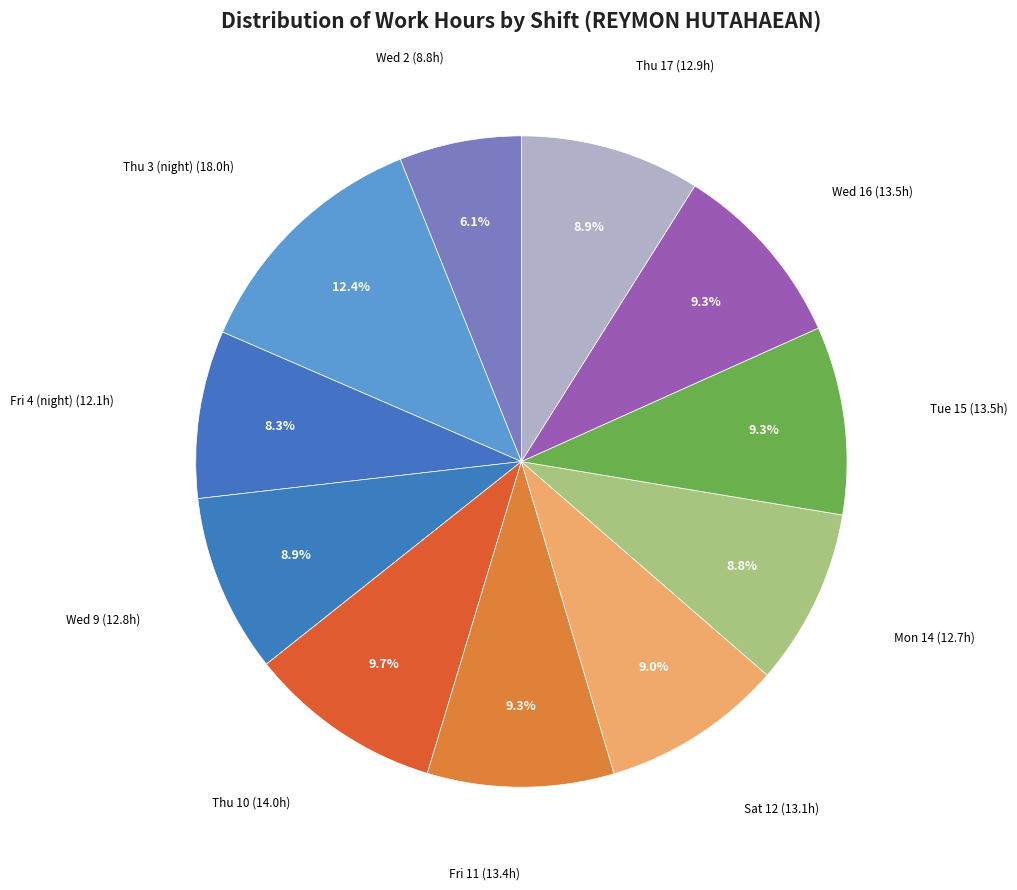

Count the number of slices in the pie.

11